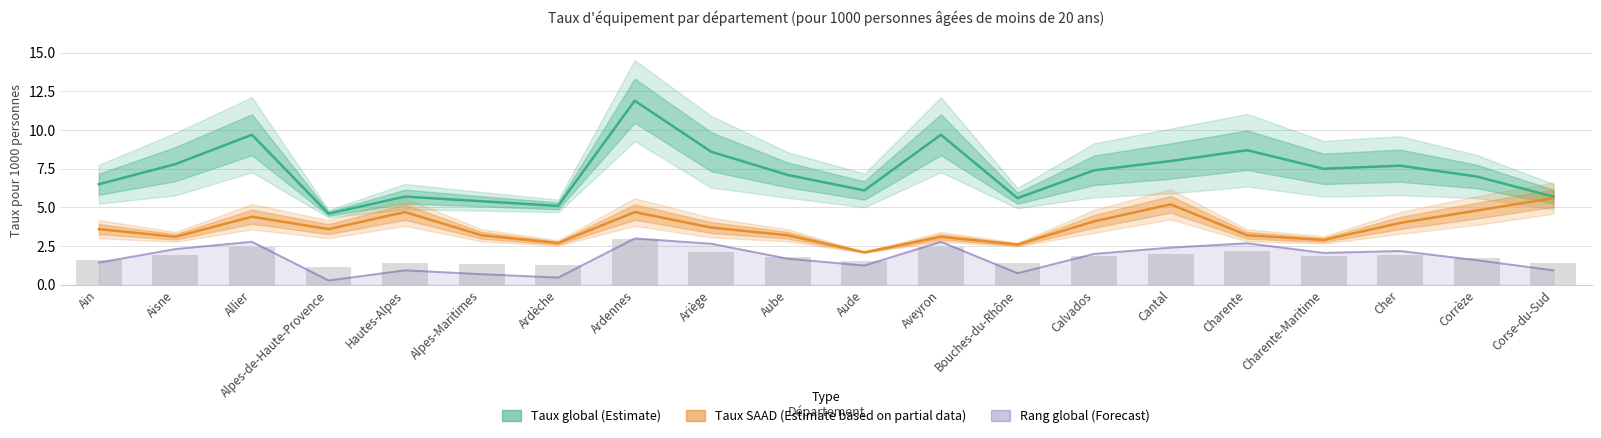

At Charente-Maritime, list the series in order from largest to smallest.

Taux global (Estimate), Taux SAAD (Estimate based on partial data), Rang global (Forecast)